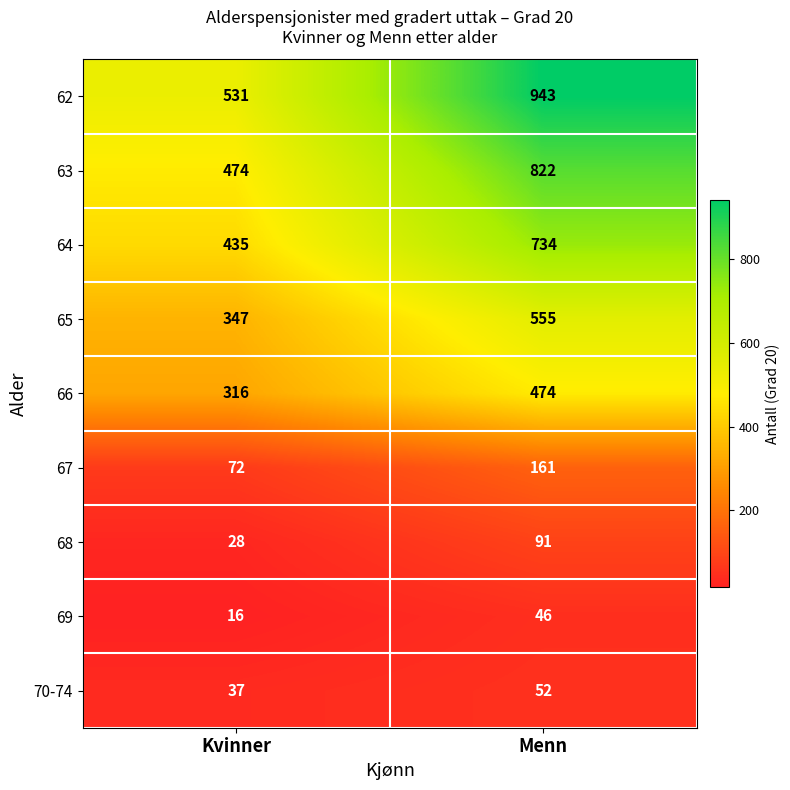

At which category does the chart reach its peak across all series?

Menn